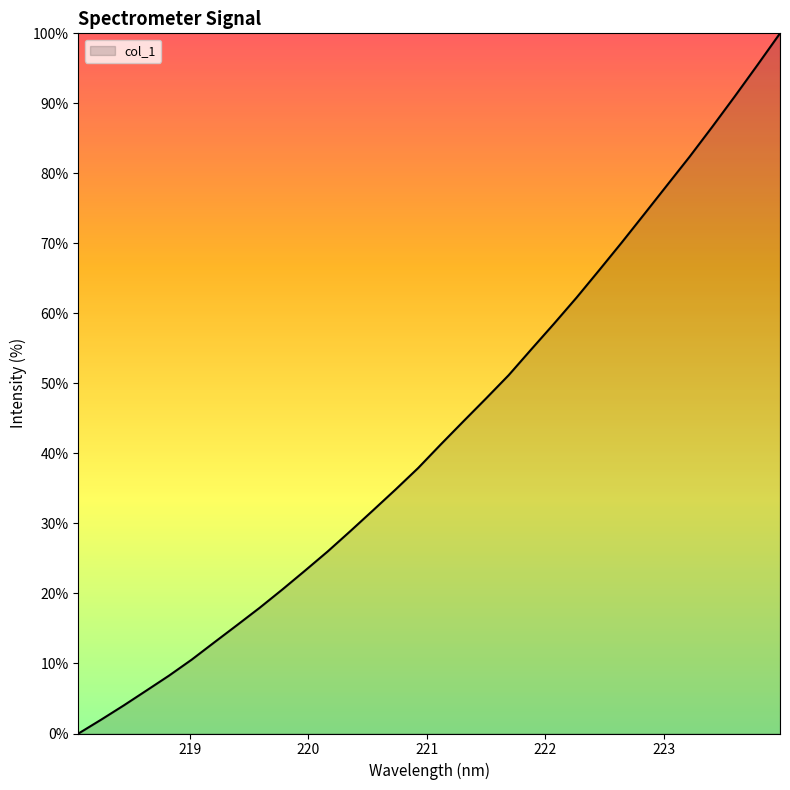

Reading left to right, extract all data points from this chart.

0.0	2.0	4.0	6.1	8.3	10.6	13.0	15.5	18.0	20.6	23.3	26.0	28.9	31.9	34.8	37.9	41.3	44.6	47.9	51.2	54.9	58.5	62.3	66.2	70.1	74.2	78.3	82.4	86.6	91.0	95.5	100.0